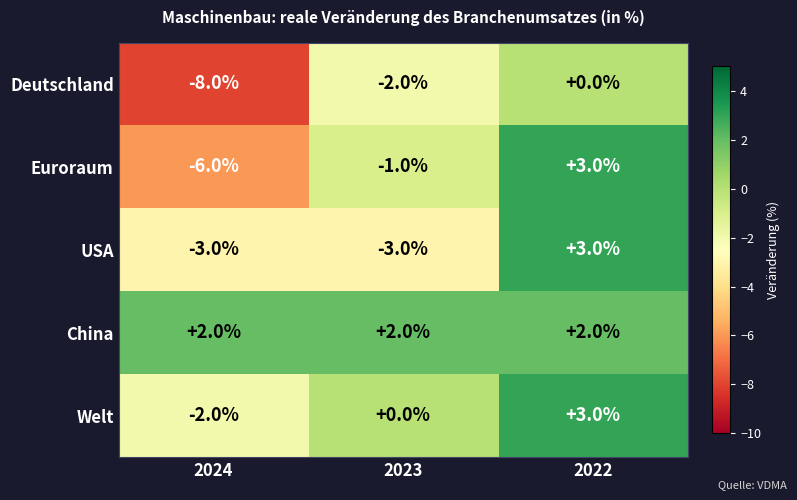

What is the maximum value shown in the chart?

3